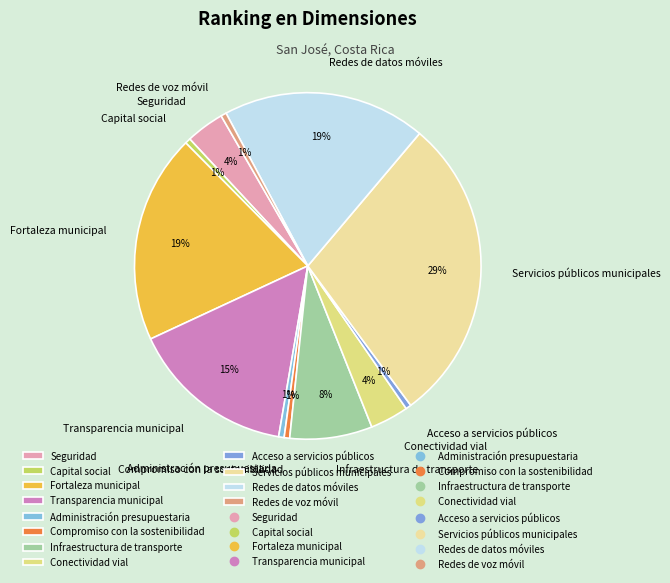

Count the number of slices in the pie.

12